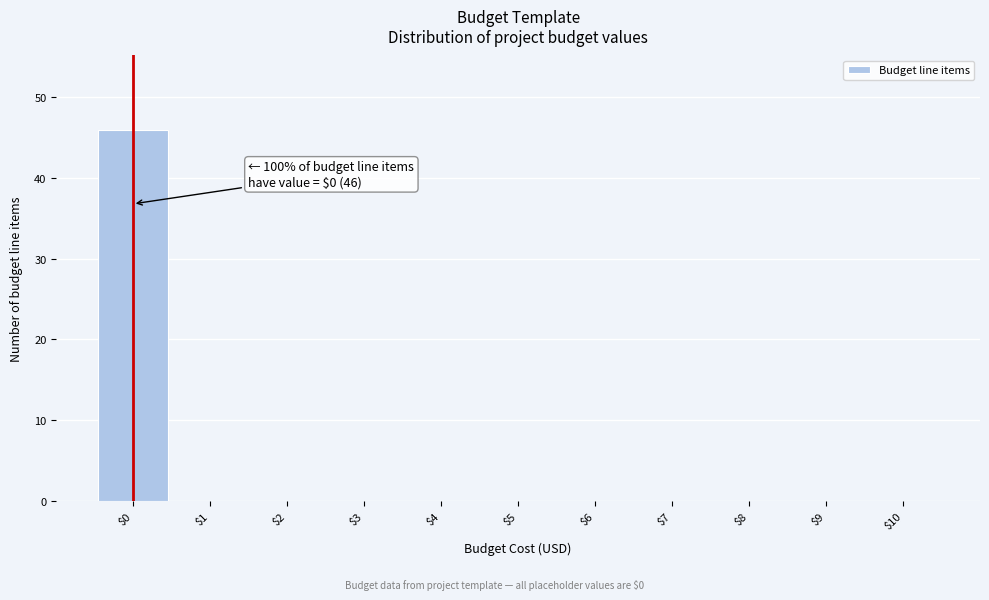

Which range on the x-axis has the tallest bar?

-0.5 to 0.5